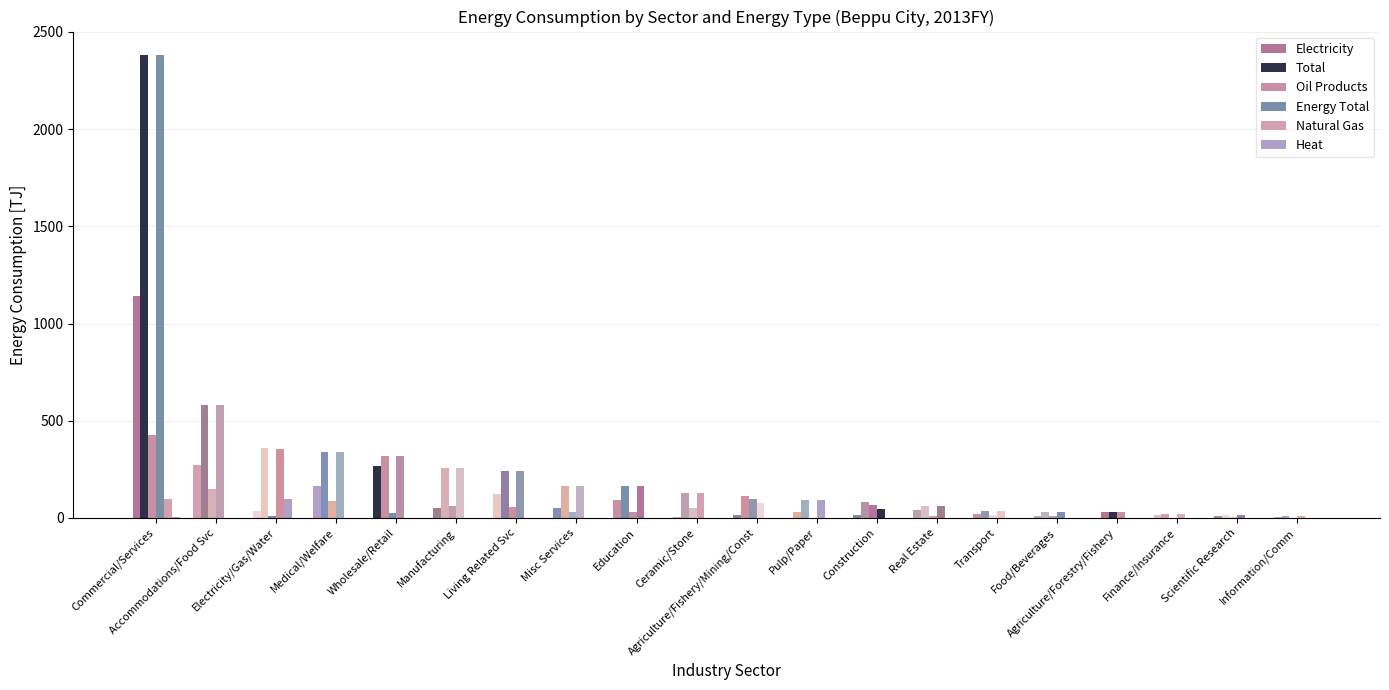

The value of Electricity at Manufacturing is 53.3. True or false?

True